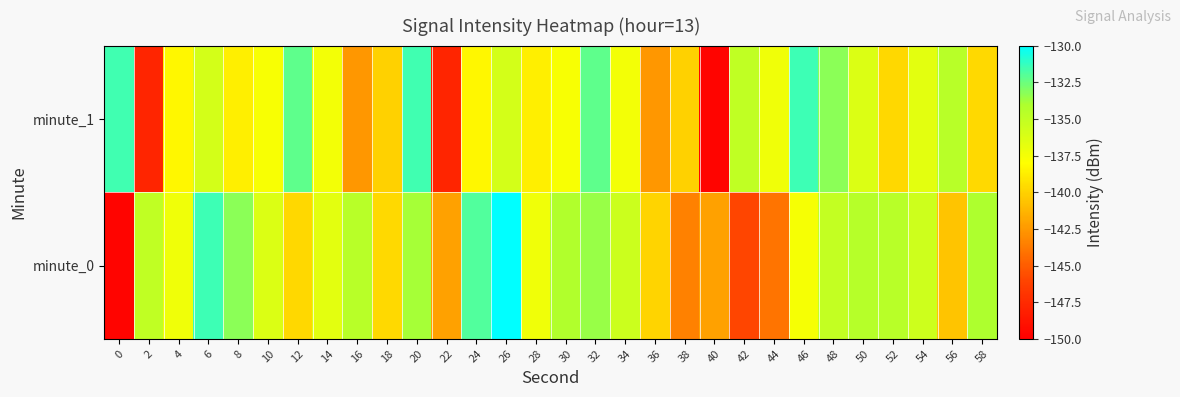

What is the greatest value displayed?

-130.0